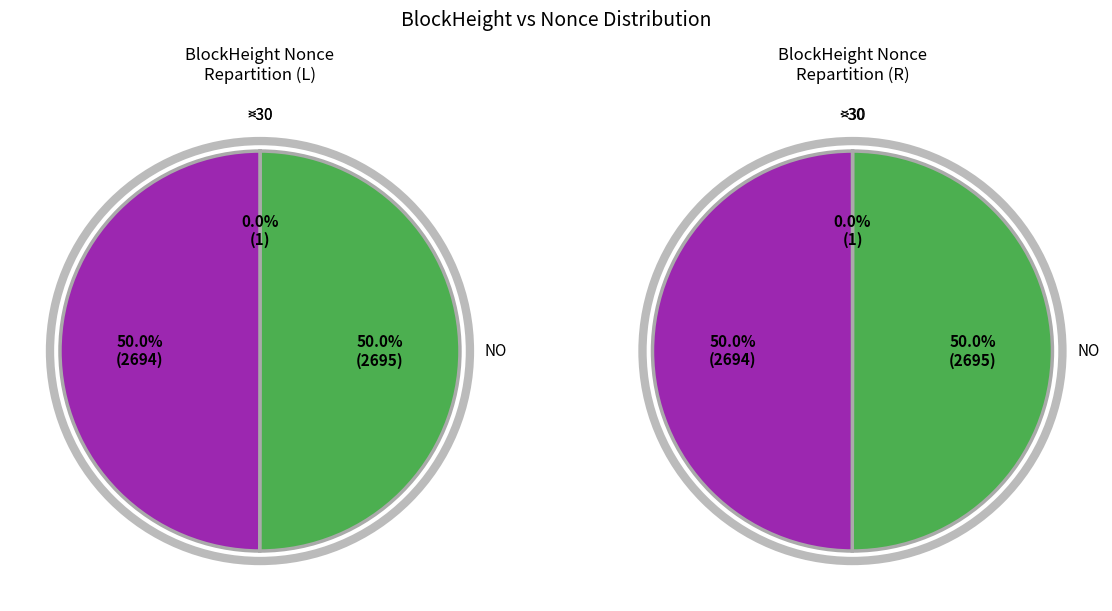

How many slices are in this pie chart?

4